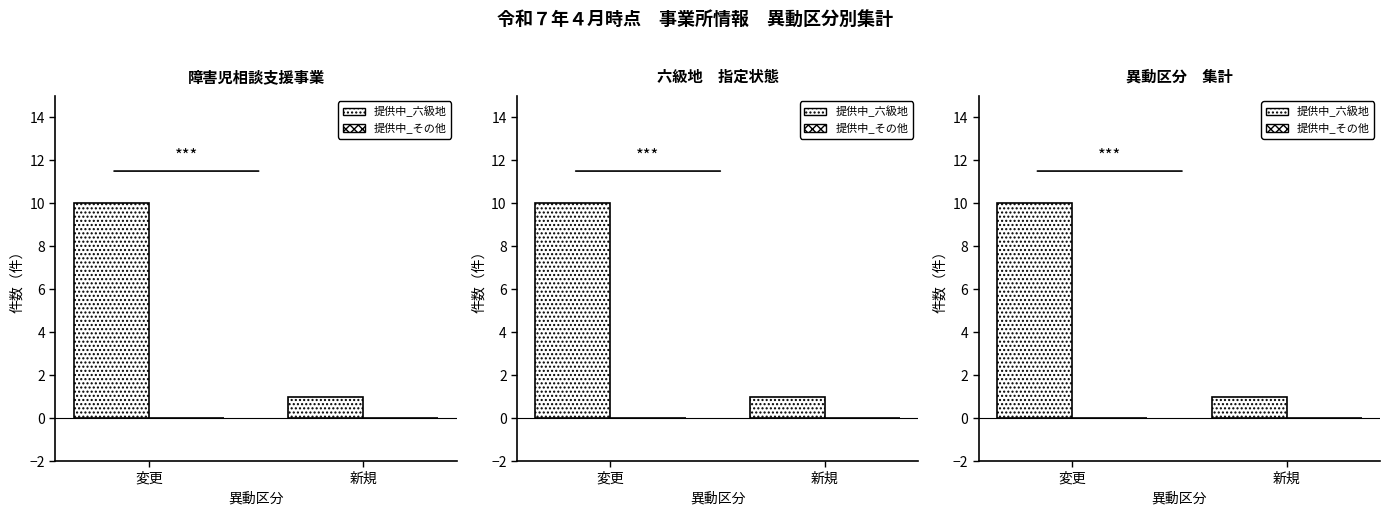

Are the bars horizontal?

No